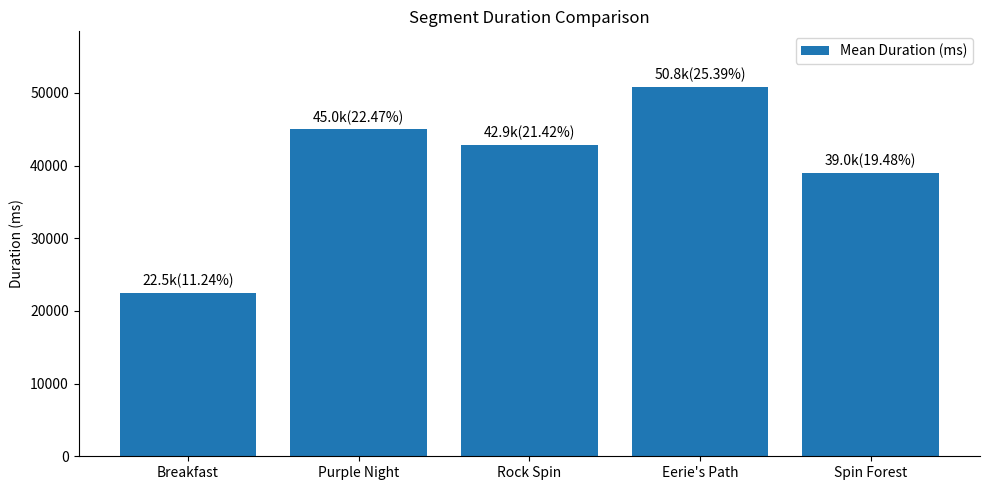

What is the ratio of the value at Purple Night to the value at Eerie's Path?

0.9